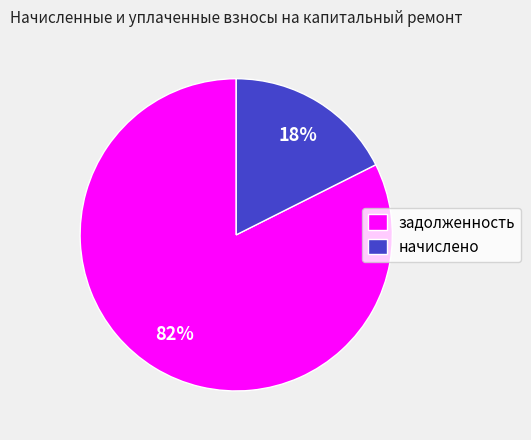

How many segments does this pie chart have?

2